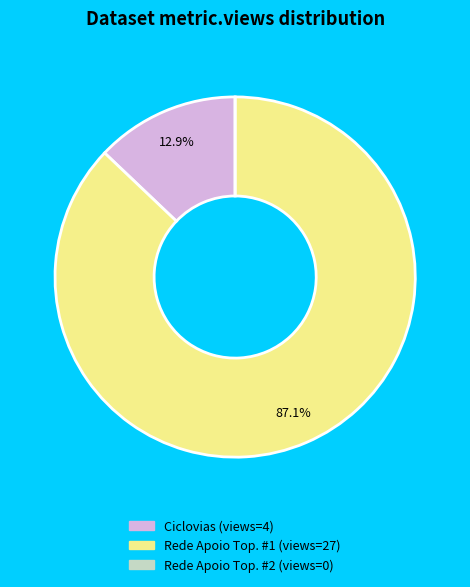

To the nearest percent, what is the difference between the largest and smallest slice percentages?

87%